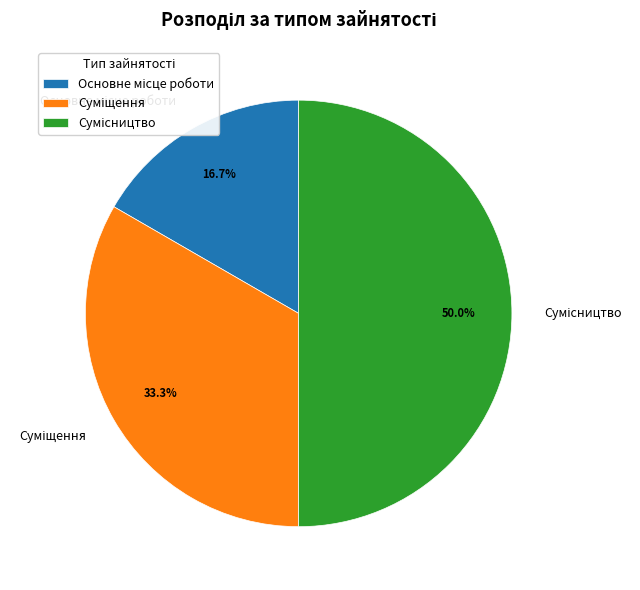

To the nearest percent, what is the difference between the largest and smallest slice percentages?

33%